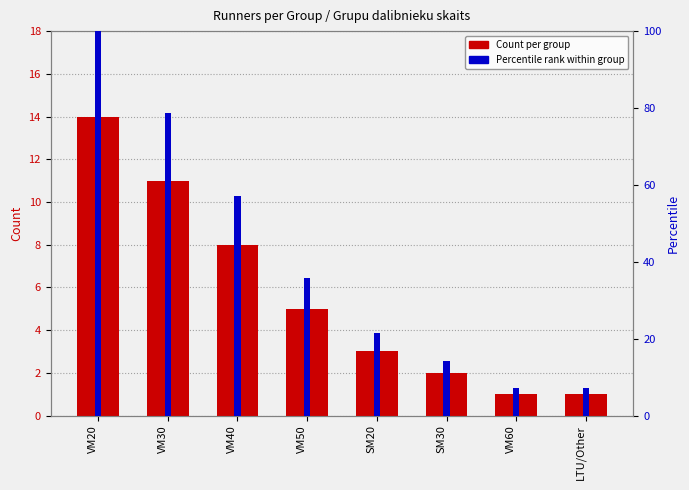

Which category has the highest value across all series?

VM20